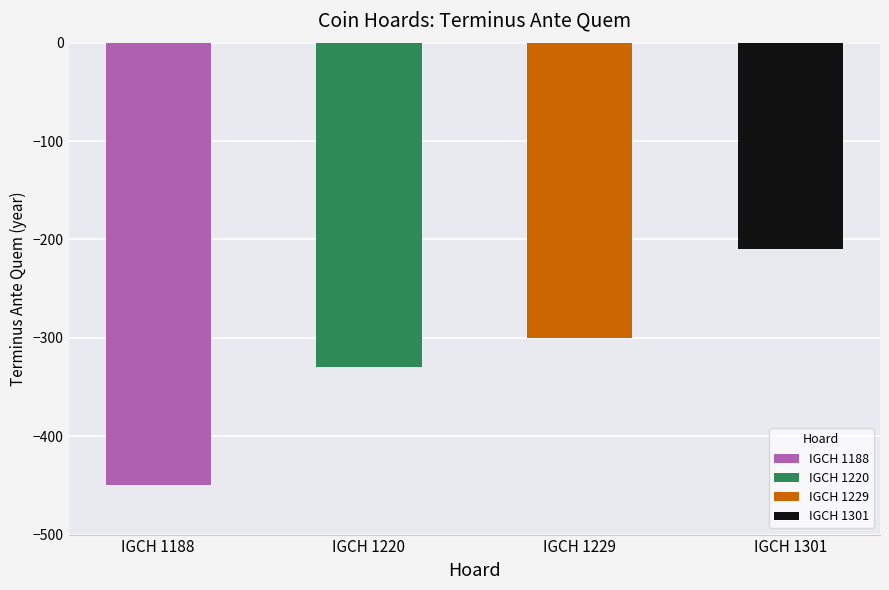

Reading right to left, list all the values displayed in this chart.

IGCH 1301=-210	IGCH 1229=-300	IGCH 1220=-330	IGCH 1188=-450